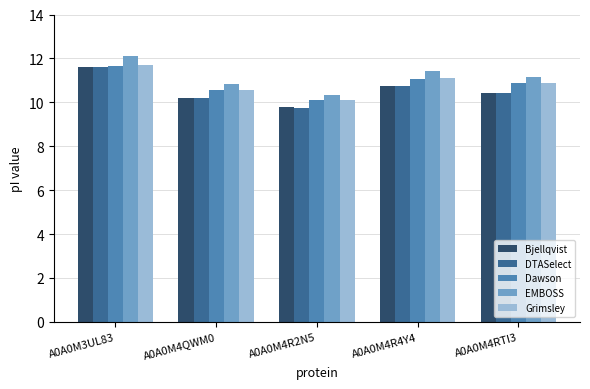

What is the spread (max minus min) of values at A0A0M4R4Y4?

0.7